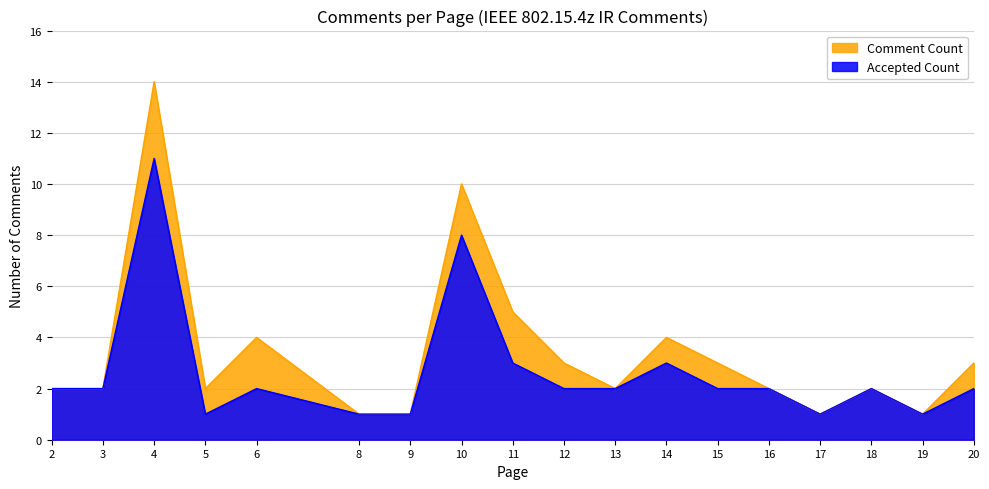

What is the difference between the second highest and minimum values in the Comment Count series?

9